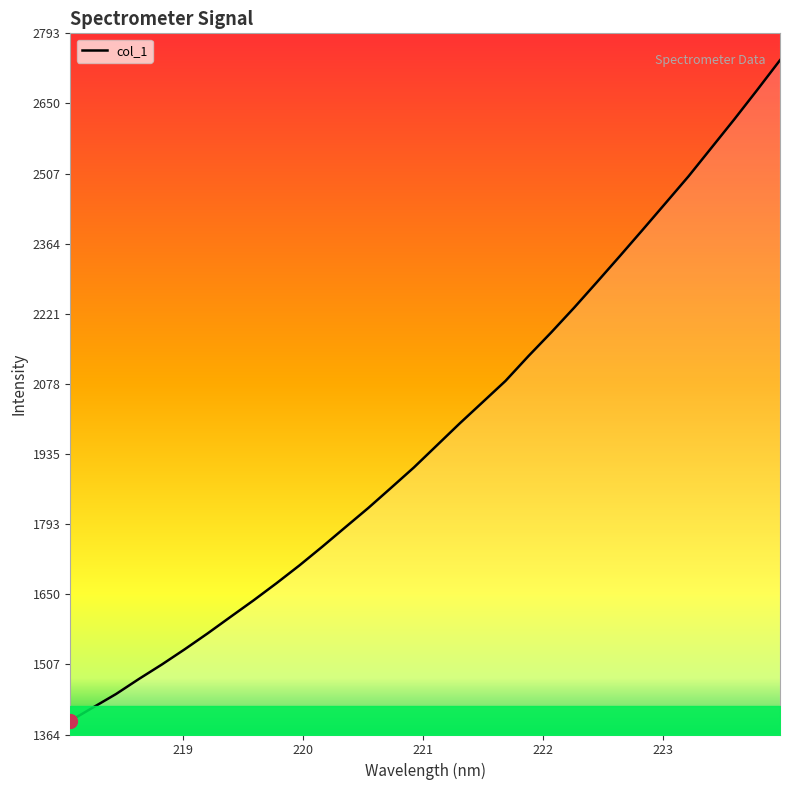

What is the difference between the maximum and minimum values?

1346.4